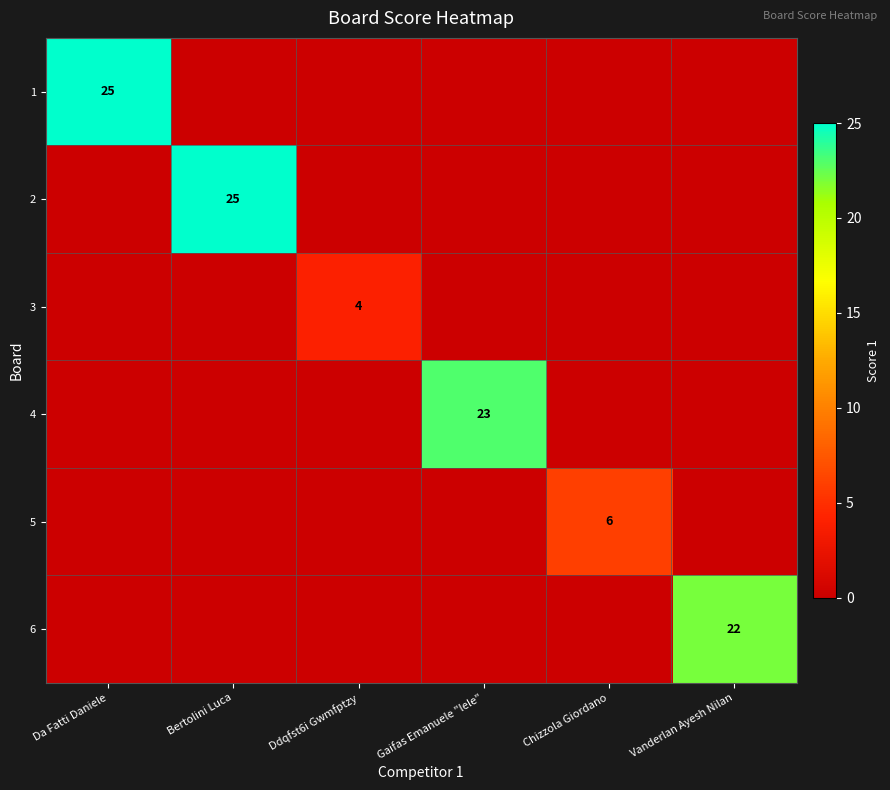

What is the difference between the highest and lowest values at Da Fatti Daniele?

25